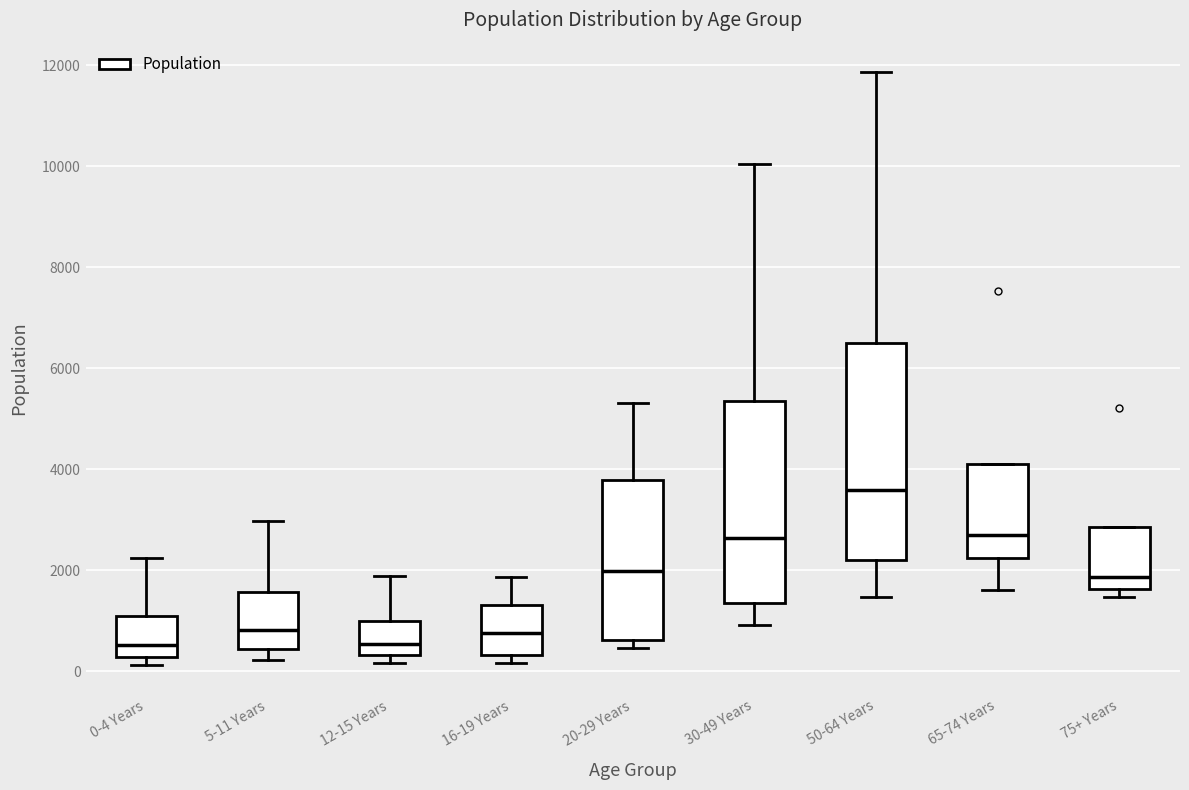

Reading left to right, read every box against the y-axis: the position of its median line, the range the box covers, and the ends of its whiskers. The values are not printed on the chart, so give them approximately, as read against the axis.

0-4 Years: median 600, box 200 to 1000, whiskers 200 (just below the box's lower edge) to 2200
5-11 Years: median 800, box 400 to 1600, whiskers 200 to 3000
12-15 Years: median 600, box 400 to 1000, whiskers 200 to 1800
16-19 Years: median 800, box 400 to 1400, whiskers 200 to 1800
20-29 Years: median 2000, box 600 to 3800, whiskers 400 to 5400
30-49 Years: median 2600, box 1400 to 5400, whiskers 1000 to 10000
50-64 Years: median 3600, box 2200 to 6600, whiskers 1400 to 11800
65-74 Years: median 2800, box 2200 to 4200, whiskers 1600 to 4200
75+ Years: median 1800, box 1600 to 2800, whiskers 1400 to 2800